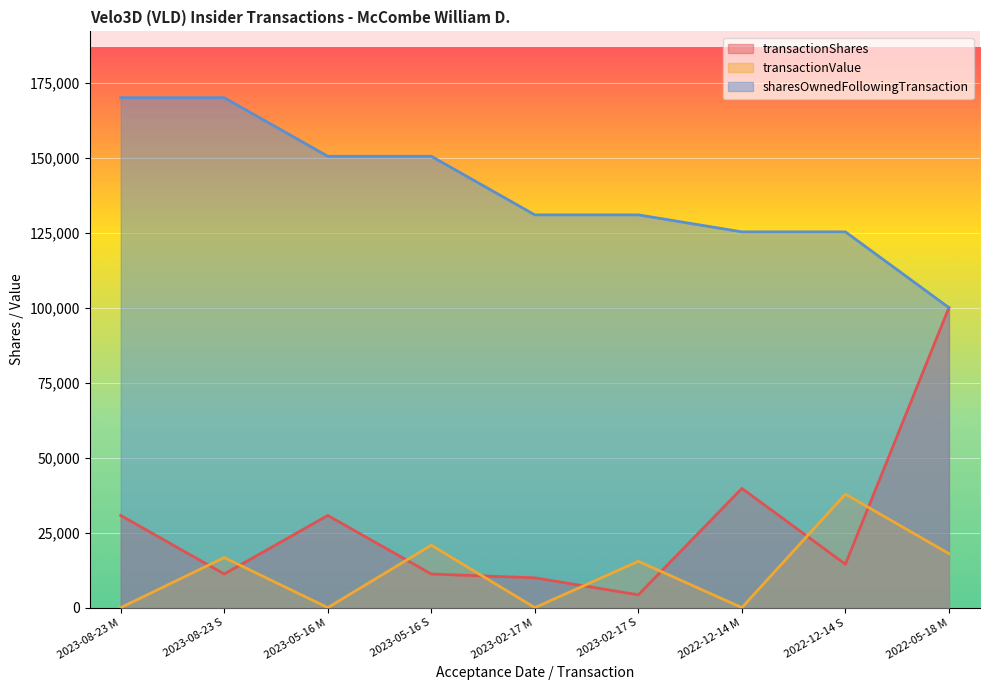

What is the label of the 3rd point from the right?

2022-12-14 M